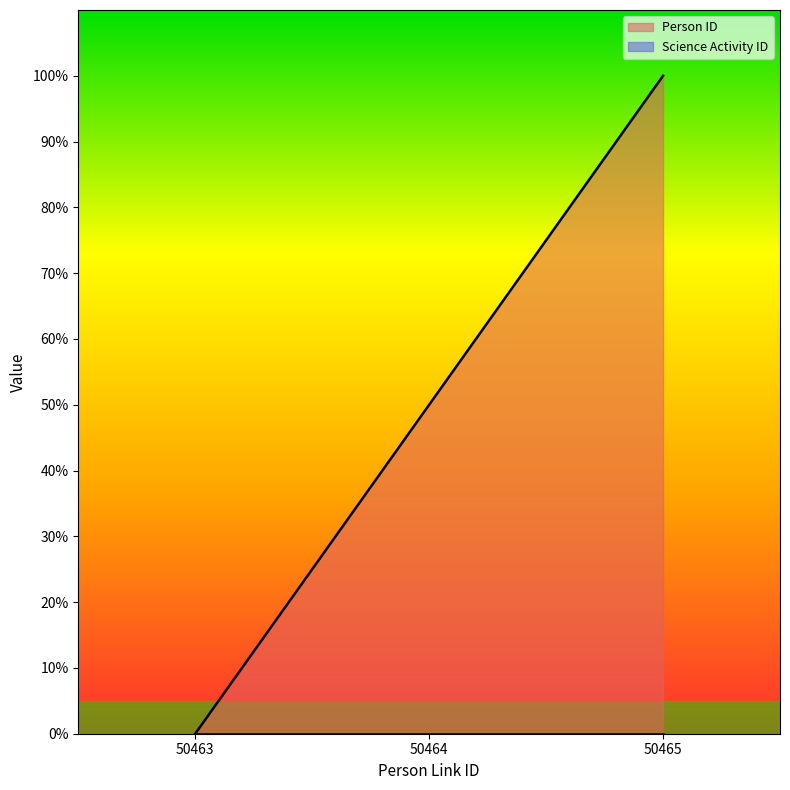

What is the difference between the values at 50464 and 50463?

50.0